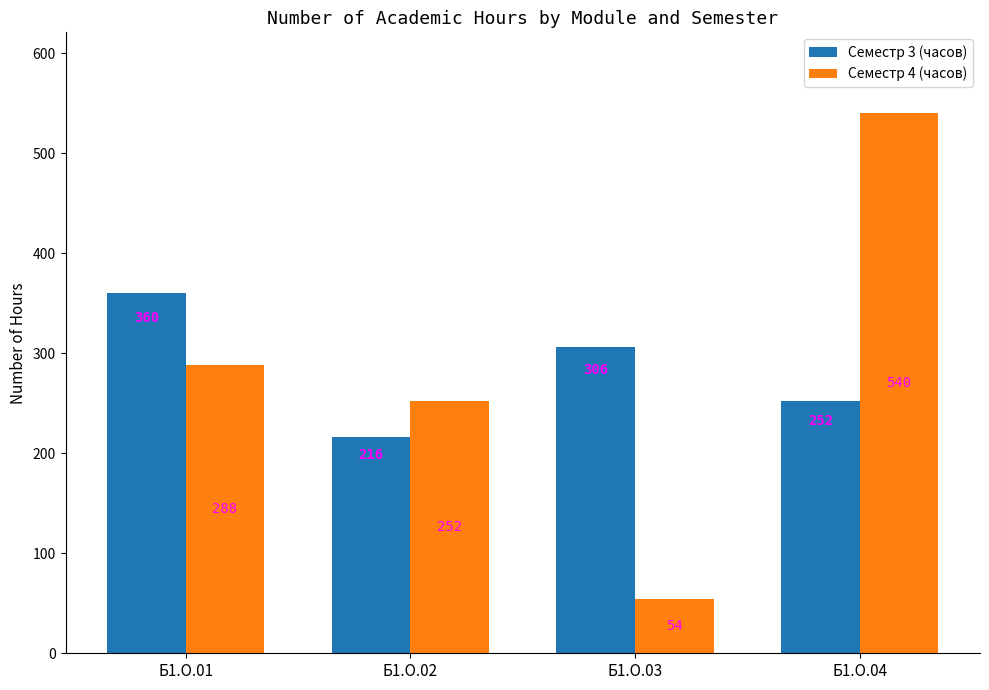

What is the total value across all series at Б1.О.01?

648